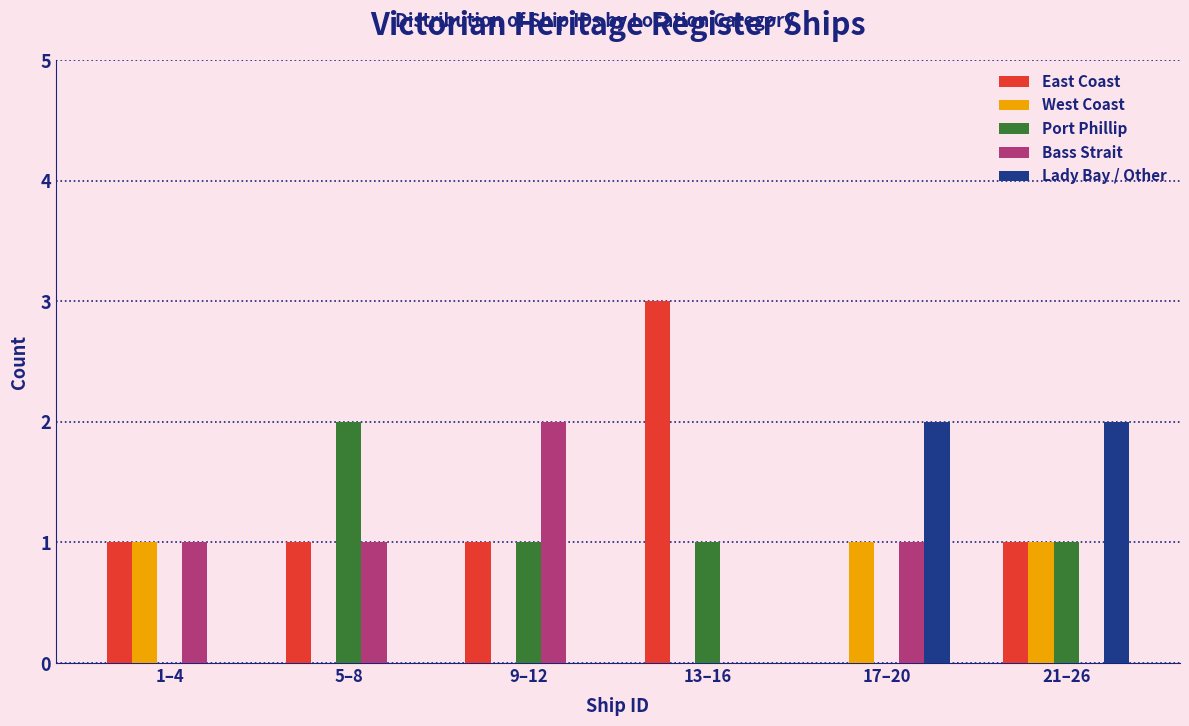

Reading right to left, what are all the values shown in this chart?

East Coast: 21–26=1	17–20=0	13–16=3	9–12=1	5–8=1	1–4=1
West Coast: 21–26=1	17–20=1	13–16=0	9–12=0	5–8=0	1–4=1
Port Phillip: 21–26=1	17–20=0	13–16=1	9–12=1	5–8=2	1–4=0
Bass Strait: 21–26=0	17–20=1	13–16=0	9–12=2	5–8=1	1–4=1
Lady Bay / Other: 21–26=2	17–20=2	13–16=0	9–12=0	5–8=0	1–4=0